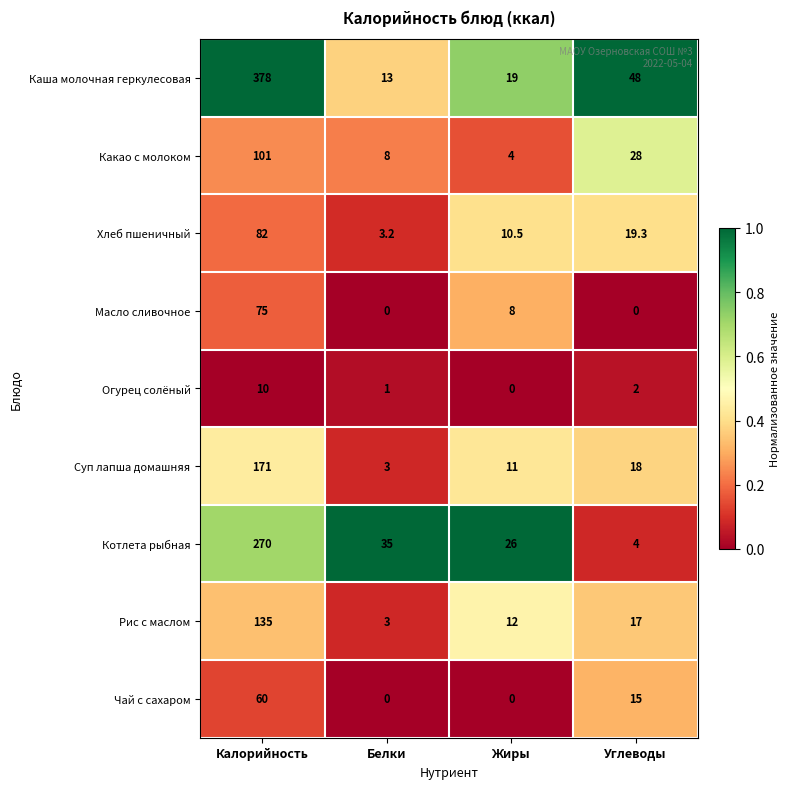

Rank the series by their maximum value, from highest to lowest.

Каша молочная геркулесовая, Котлета рыбная, Суп лапша домашняя, Рис с маслом, Какао с молоком, Хлеб пшеничный, Масло сливочное, Чай с сахаром, Огурец солёный